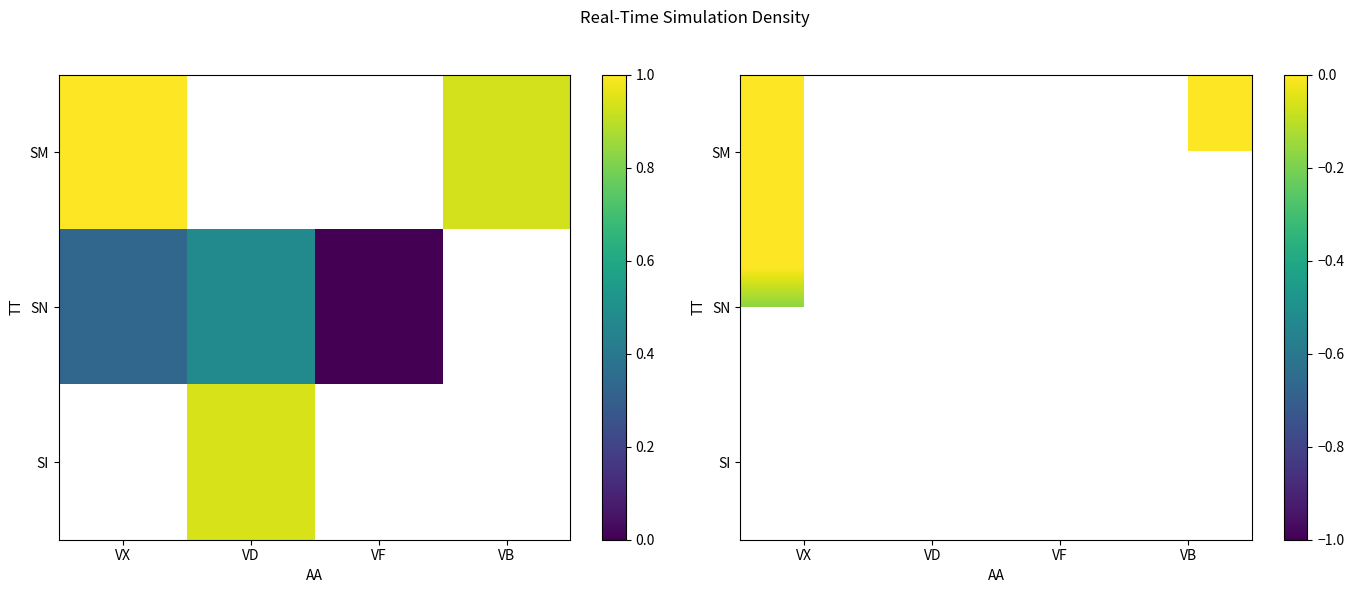

Which has a higher value, VD or VX?

VX